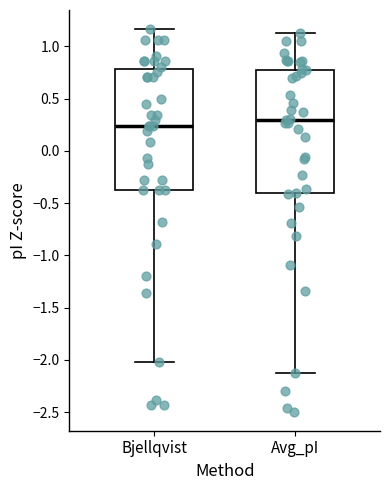

Reading left to right, transcribe this box plot: for each box, give where its median line is, the range the box spans, and where its two whiskers end, as read against the y-axis. The values are not printed on the chart, so give them approximately, as read against the axis.

Bjellqvist: median 0.25, box -0.40 to 0.80, whiskers -2.00 to 1.15
Avg_pI: median 0.30, box -0.40 to 0.80, whiskers -2.15 to 1.15